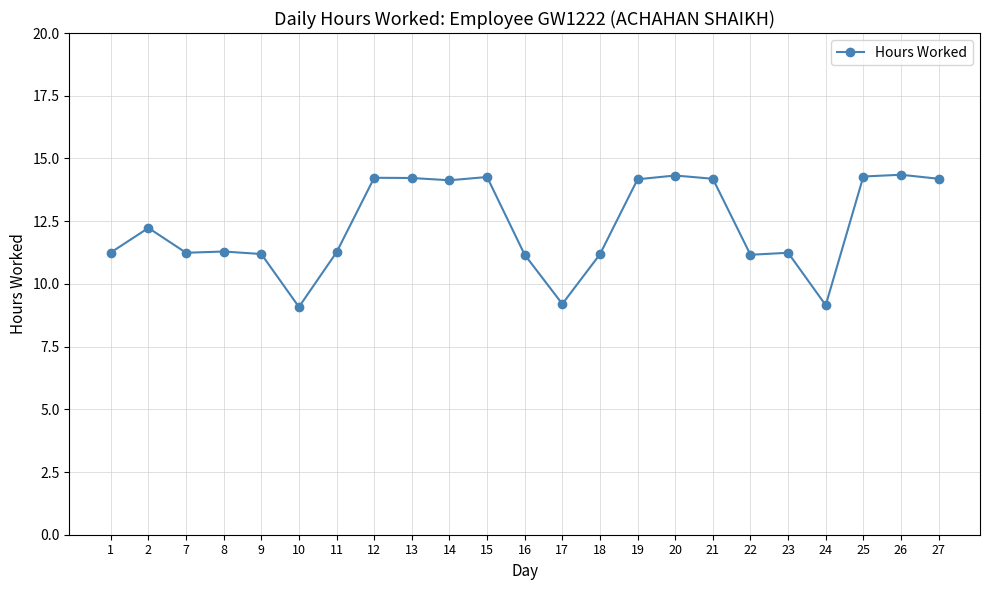

What is the minimum value shown in the chart?

9.1